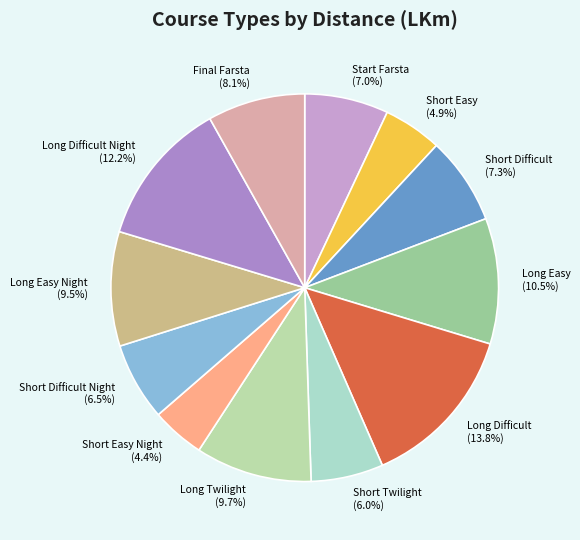

Does Short Easy account for over 50% of the chart?

No